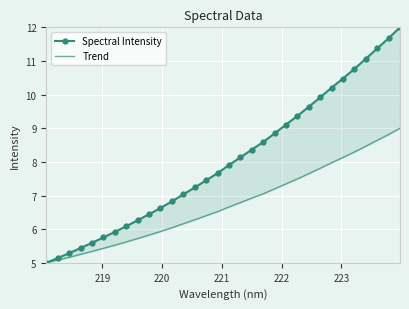

At how many categories does at least one series exceed 8?

15